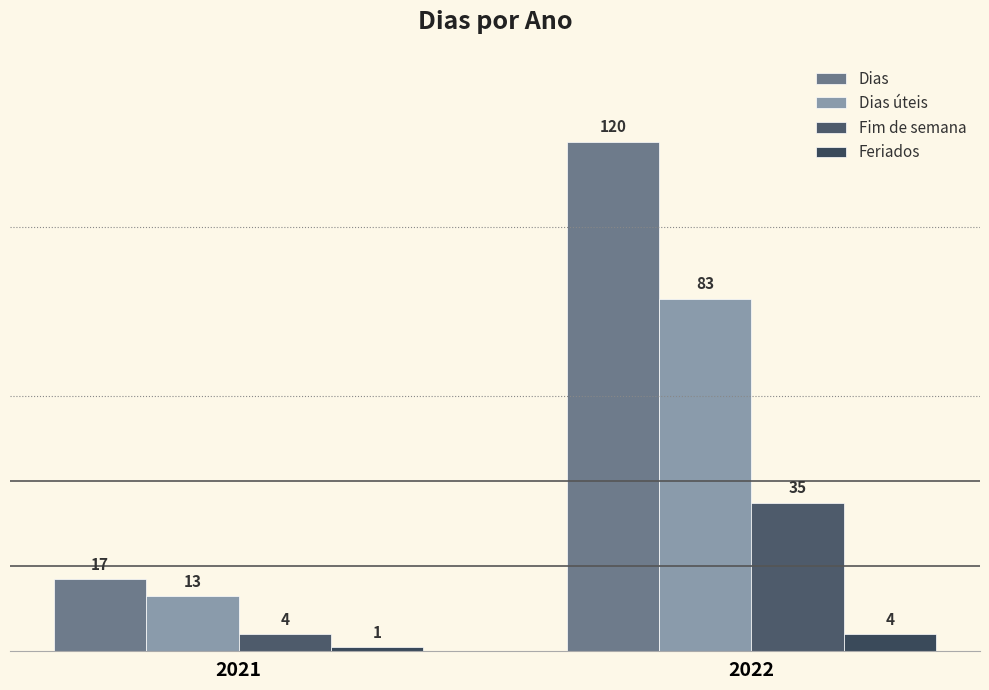

Reading left to right, extract all data points from this chart.

Dias: 2021=17	2022=120
Dias úteis: 2021=13	2022=83
Fim de semana: 2021=4	2022=35
Feriados: 2021=1	2022=4